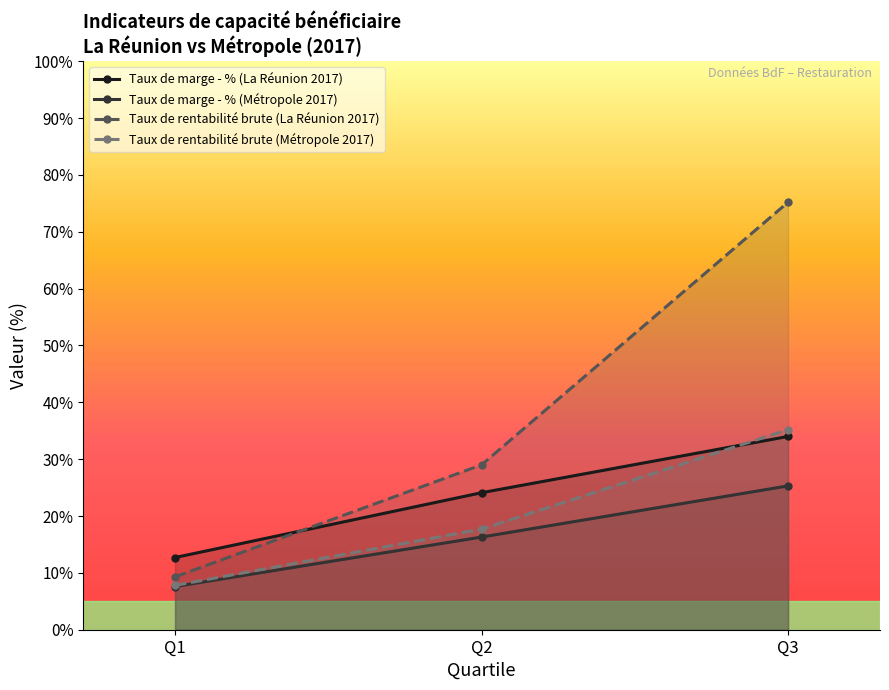

Which series changed the most between Q1 and Q2?

Taux de rentabilité brute (La Réunion 2017)